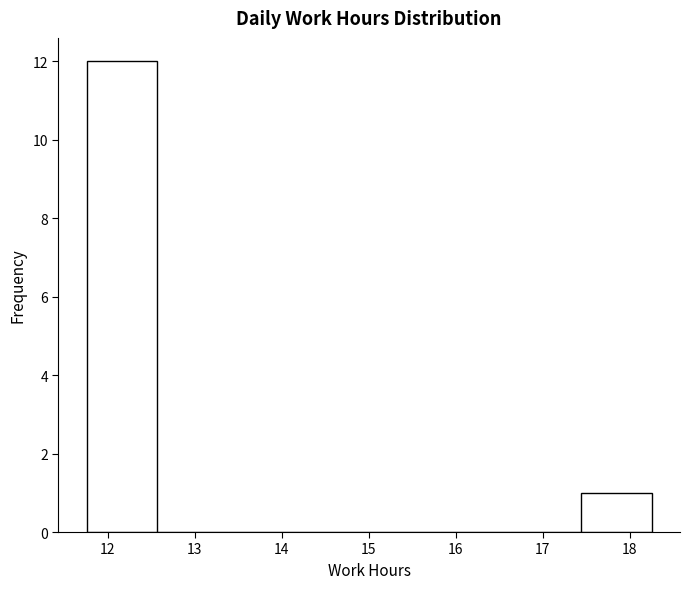

What is the height of the bar covering 11.8 to 12.6 on the x-axis? Neither the bar edges nor the heights are printed on the chart, so give them approximately, as read against the axes.

12